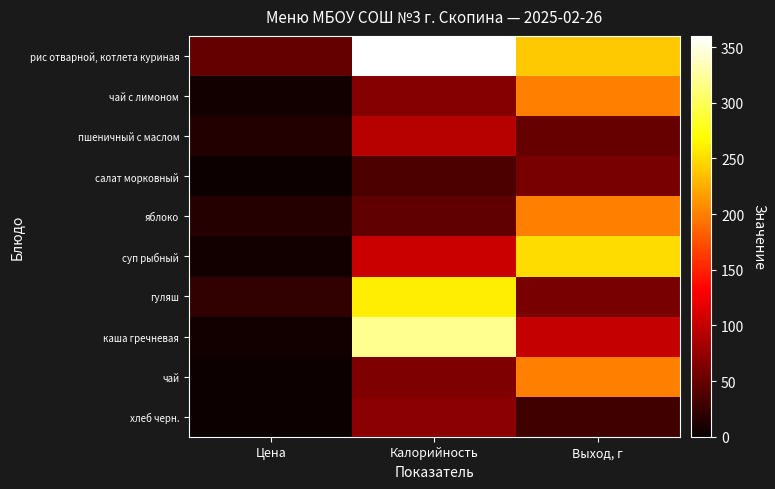

At how many categories does at least one series exceed 154?

2